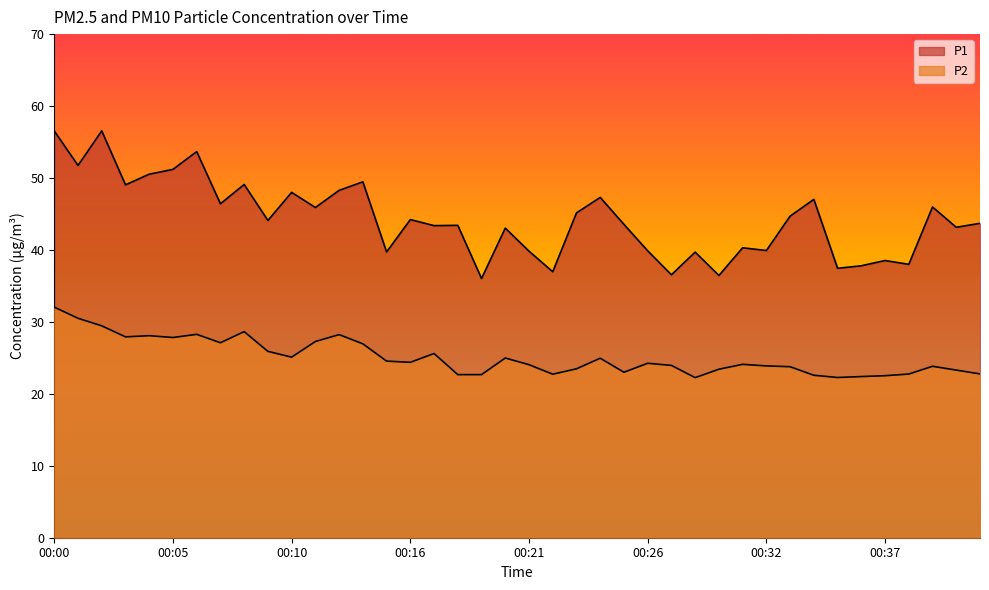

At which category does the chart reach its peak across all series?

00:02